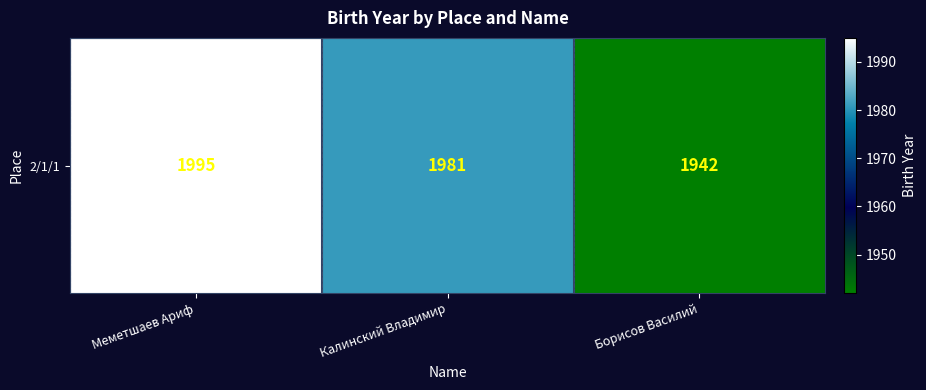

What is the sum of the values at Калинский Владимир and Борисов Василий?

3923